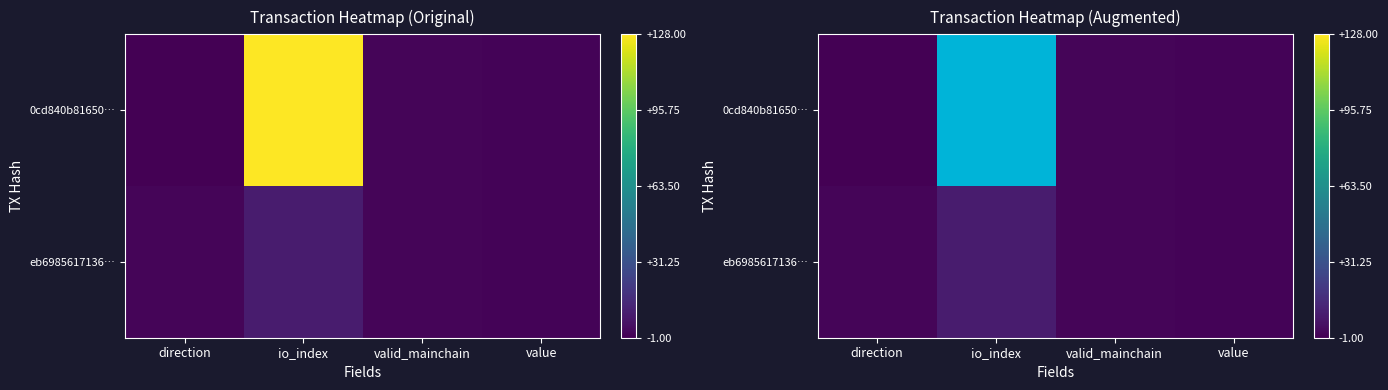

List the series in order of their peak value, lowest first.

0cd840b81650…, eb6985617136…